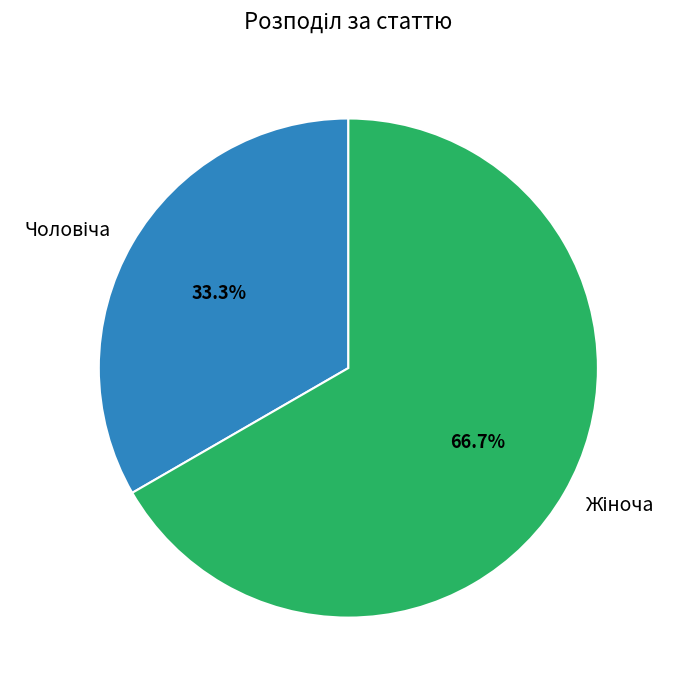

Does any single category account for the majority?

Yes